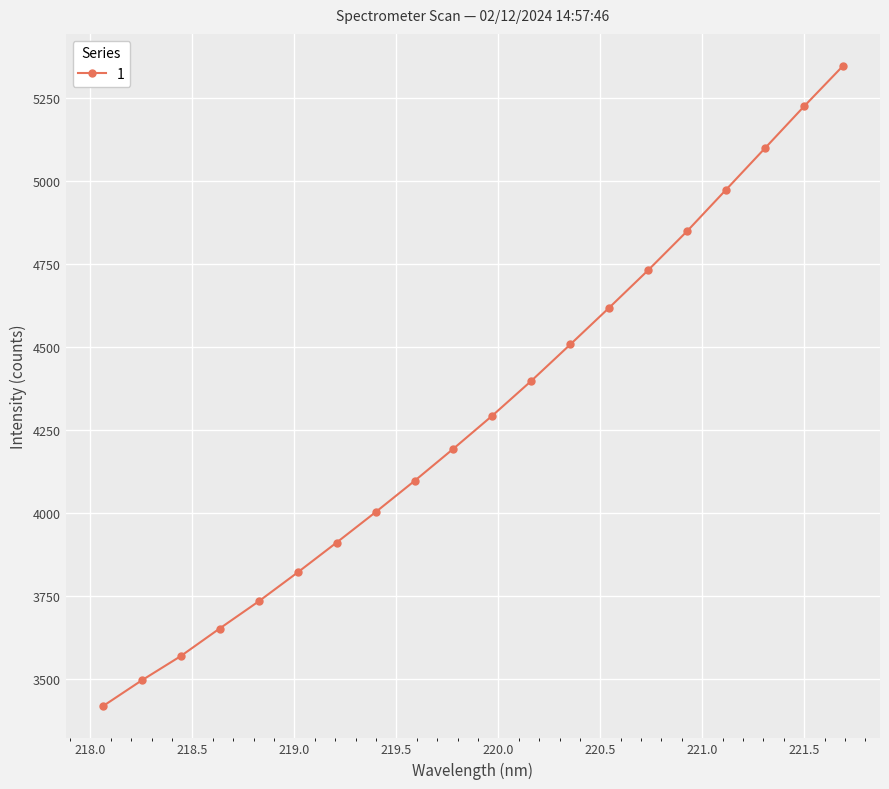

True or false: there are more than 0 points higher than both neighbors.

False